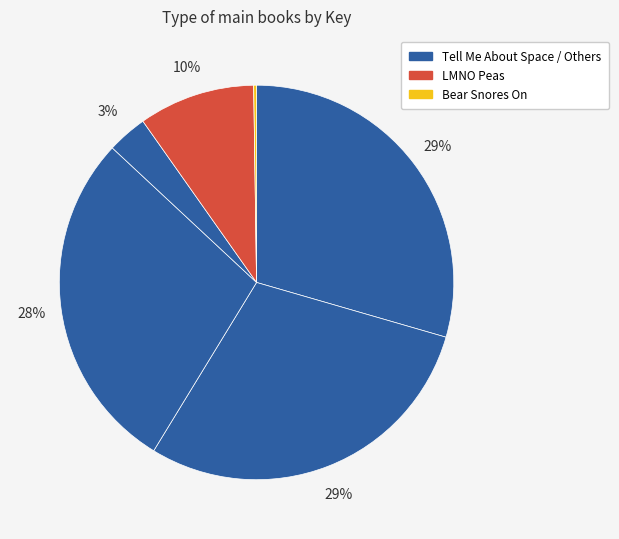

To the nearest percent, what is the difference between the largest and smallest slice percentages?

29%